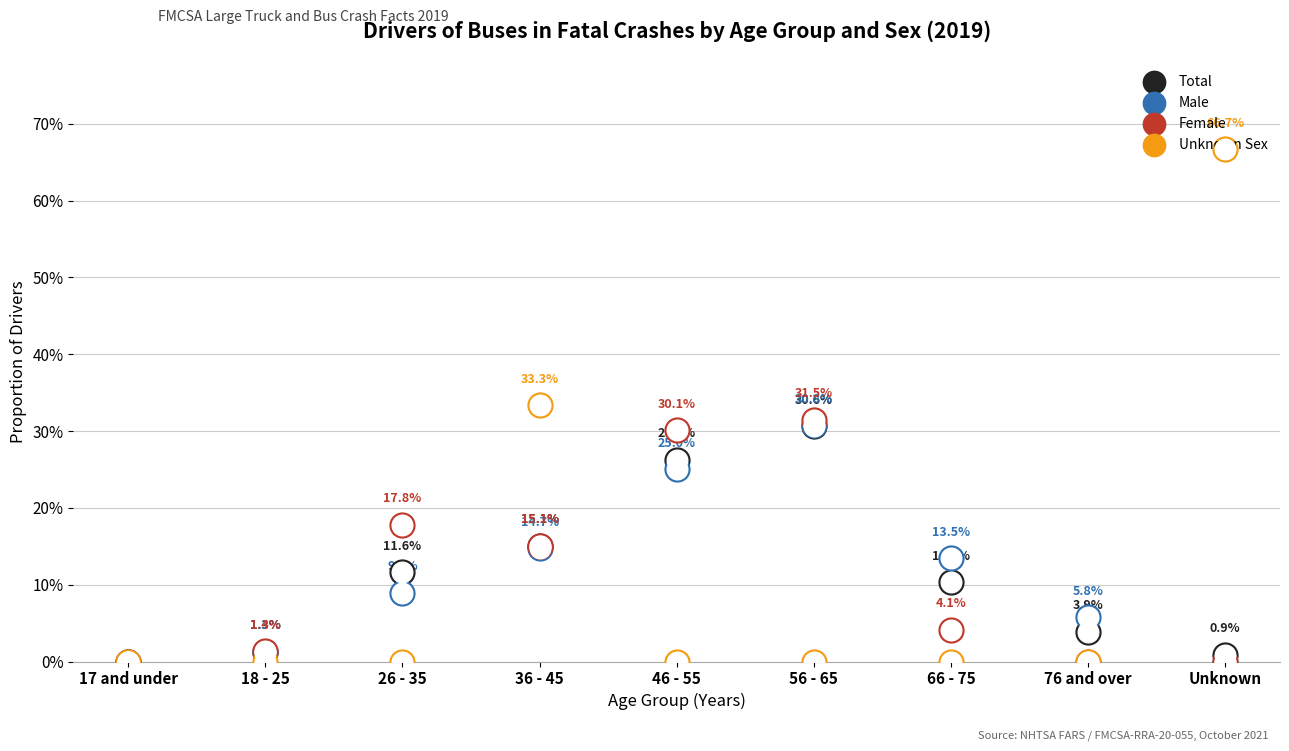

Is the value of Female at 36 - 45 greater than the value of Unknown Sex at 17 and under?

Yes